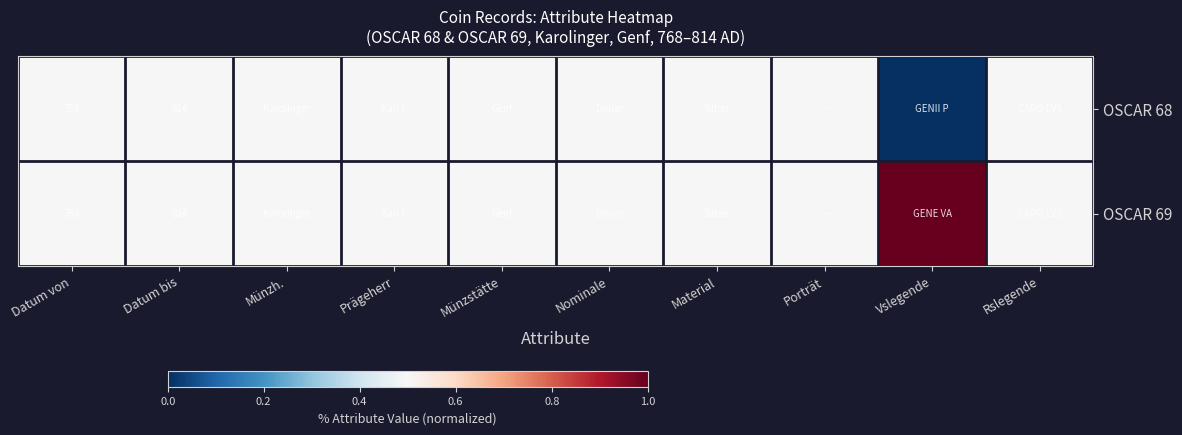

What is the sum of the OSCAR 69 values at Datum von and Datum bis?

1582.0